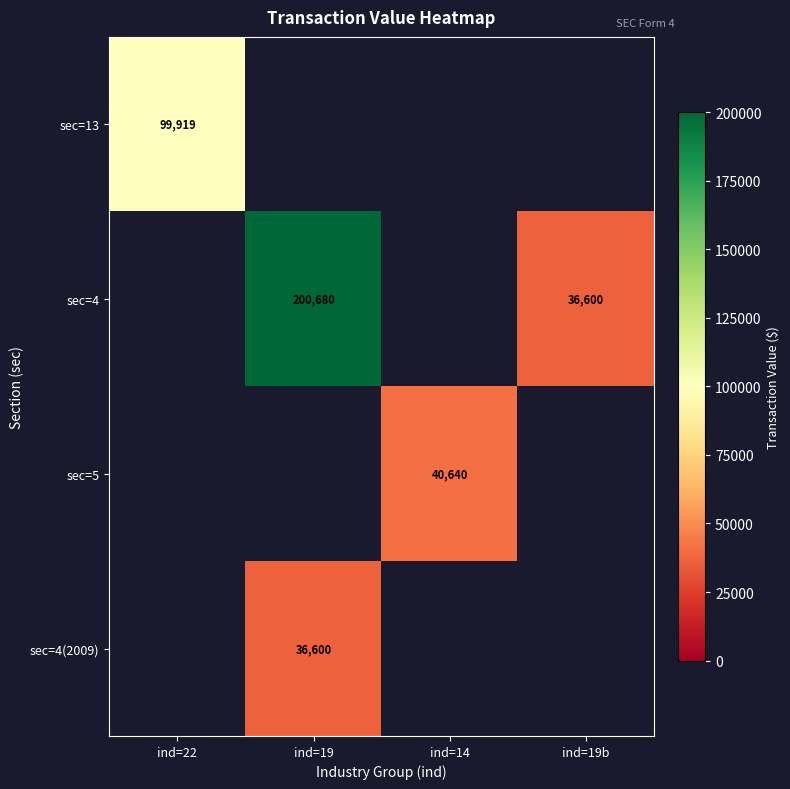

The sec=4 series shows 63725 at ind=19b. True or false?

False